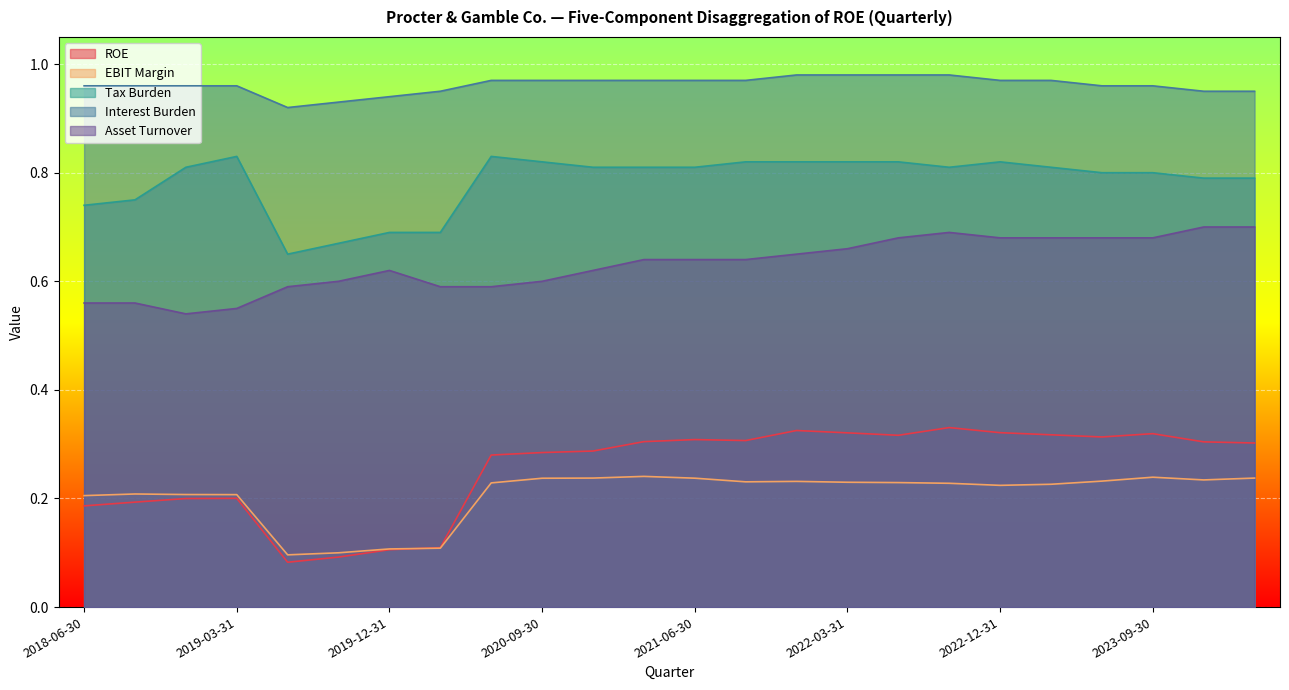

How many lines are shown in the chart?

5